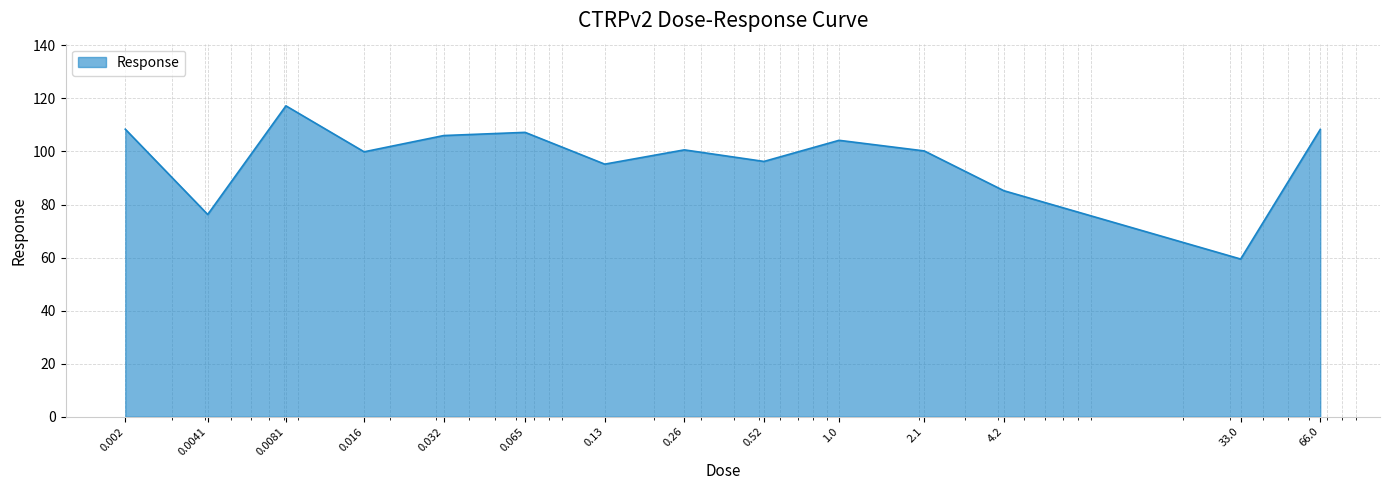

What is the average value?

97.5